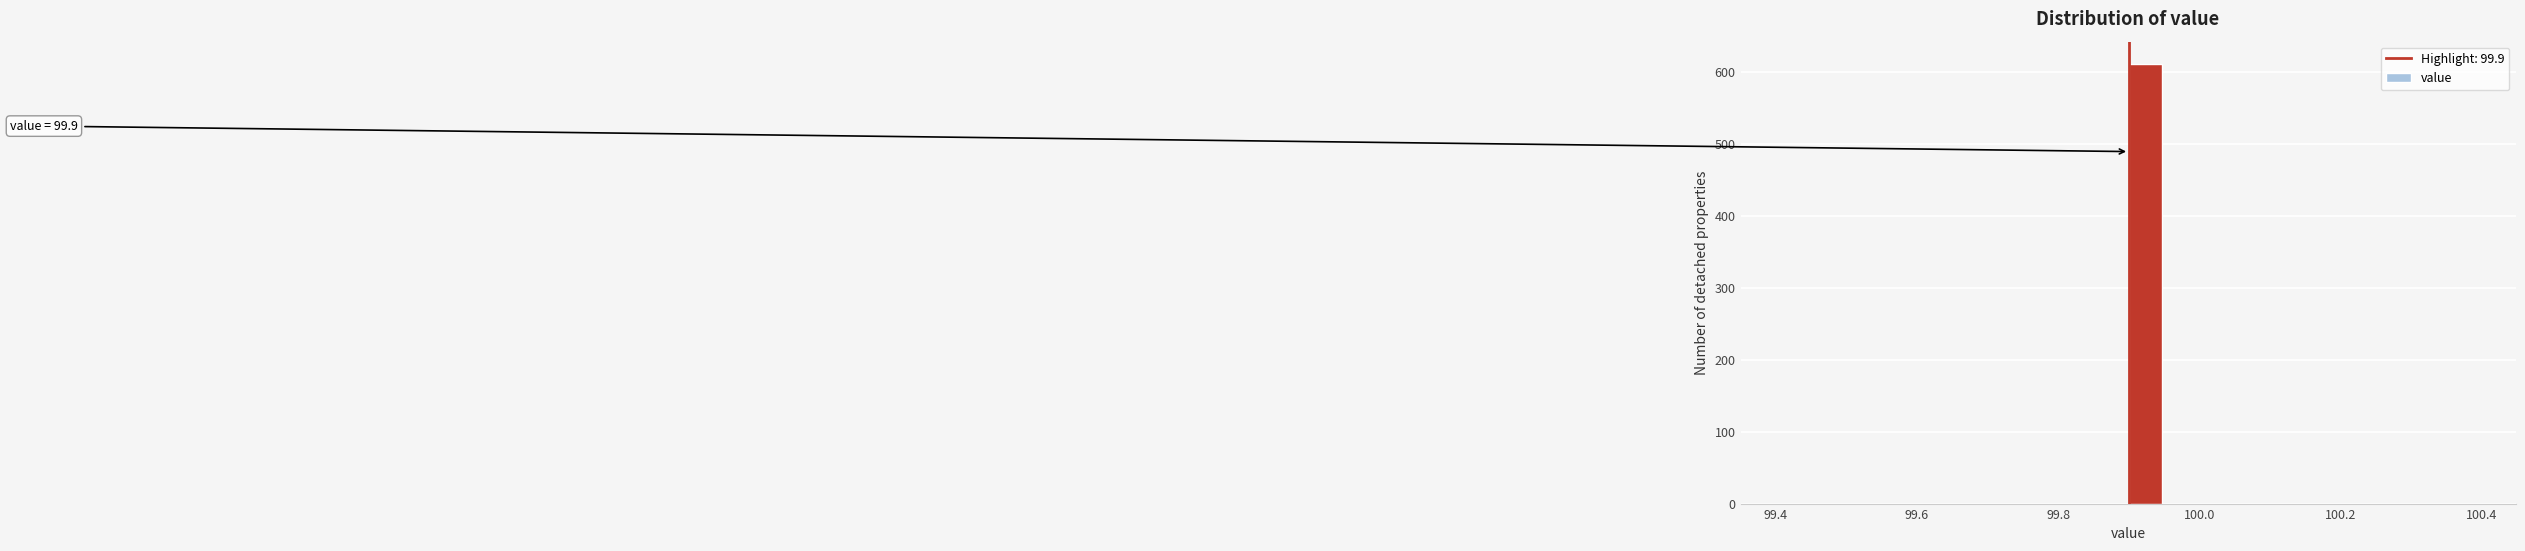

Around what value on the x-axis is the tallest bar? Give the approximate position of its centre, as read against the axis.

99.92